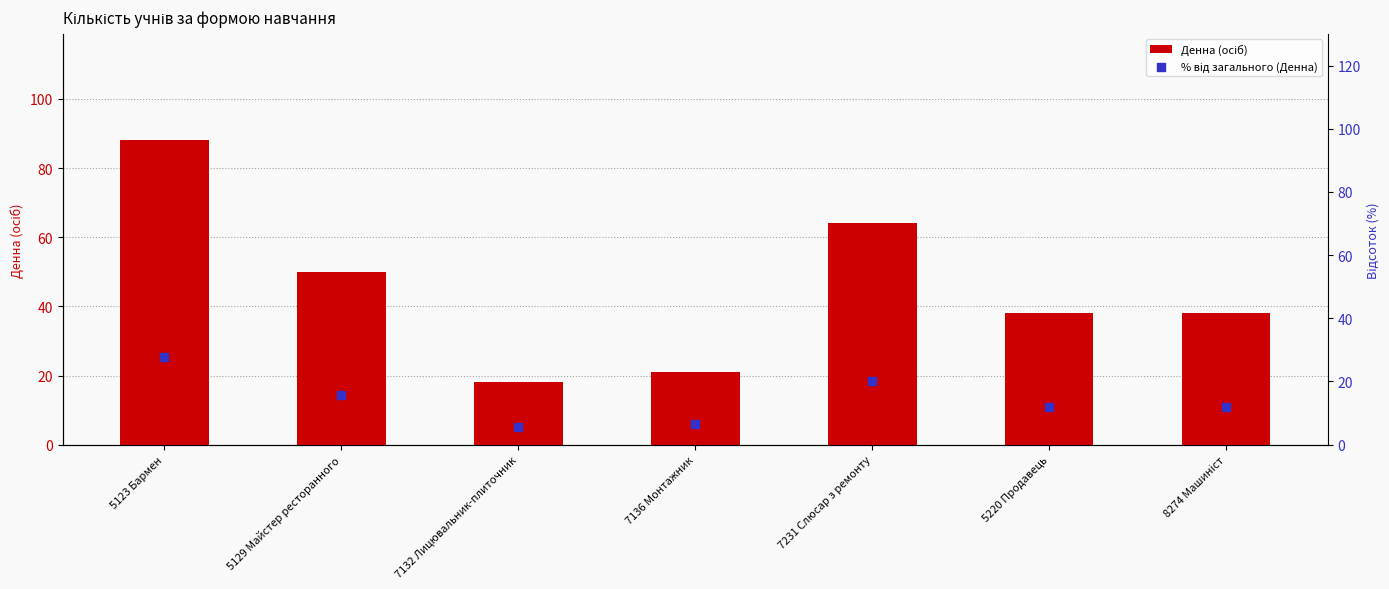

Which series reaches the minimum Y coordinate?

% від загального (Денна)